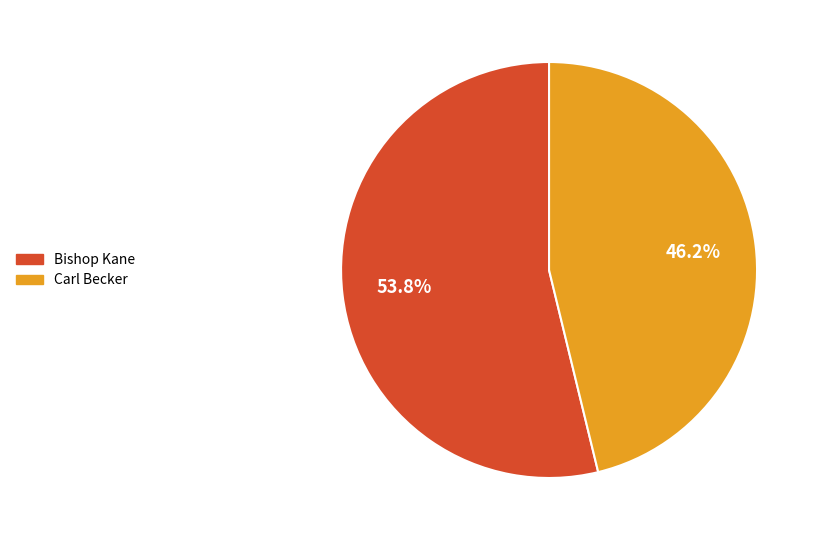

Combined, do Bishop Kane and Carl Becker account for over 50%?

Yes